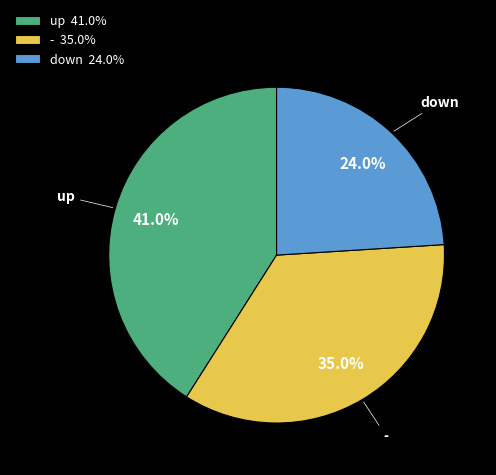

Which has a higher value, down or up?

up